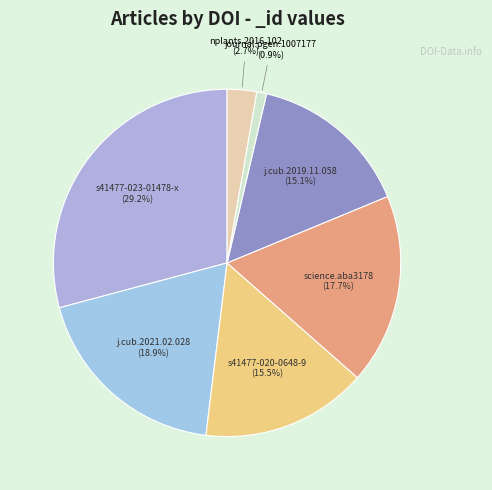

Is there a majority slice in this chart?

No